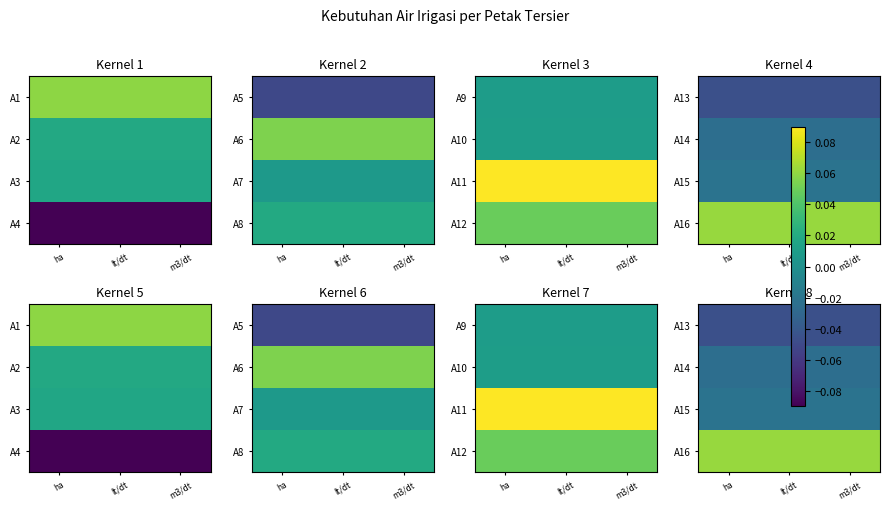

Is it true that A13 equals -0.0 at ha?

True